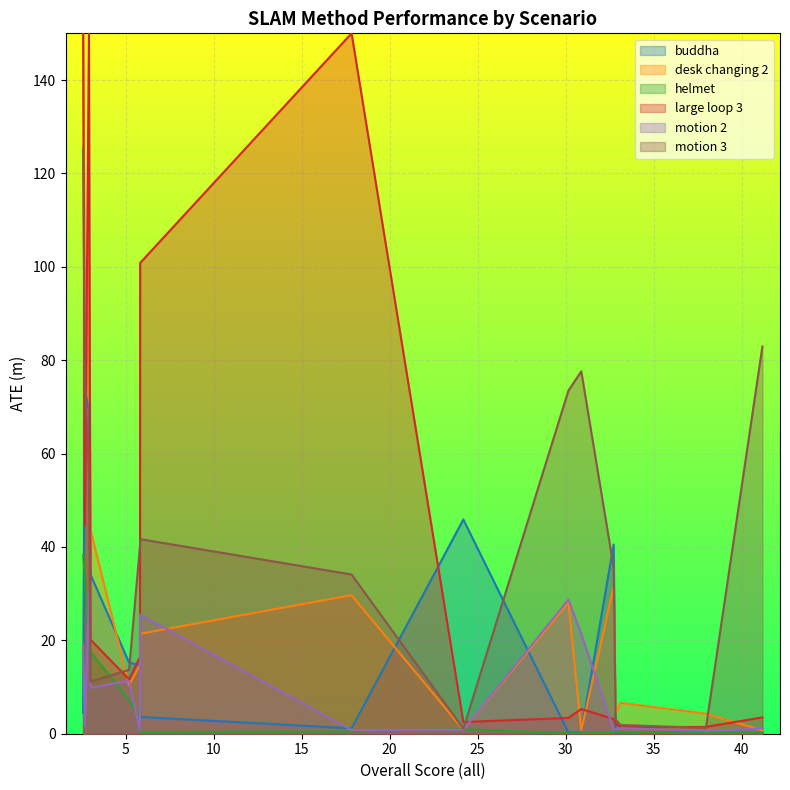

True or false: motion 3 and motion 2 intersect in this chart.

False